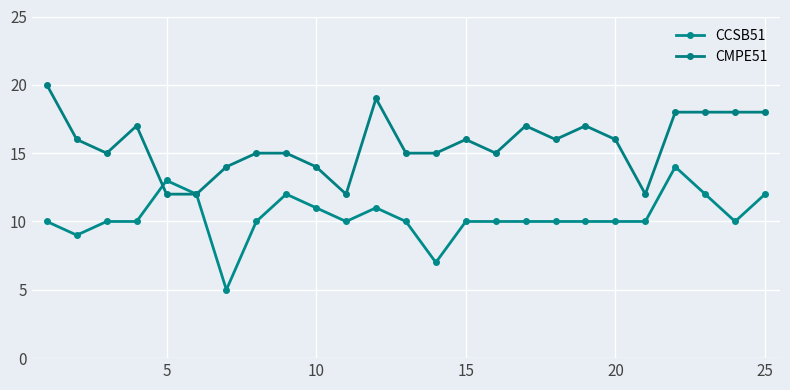

What is the sum of all CMPE51 values?

392